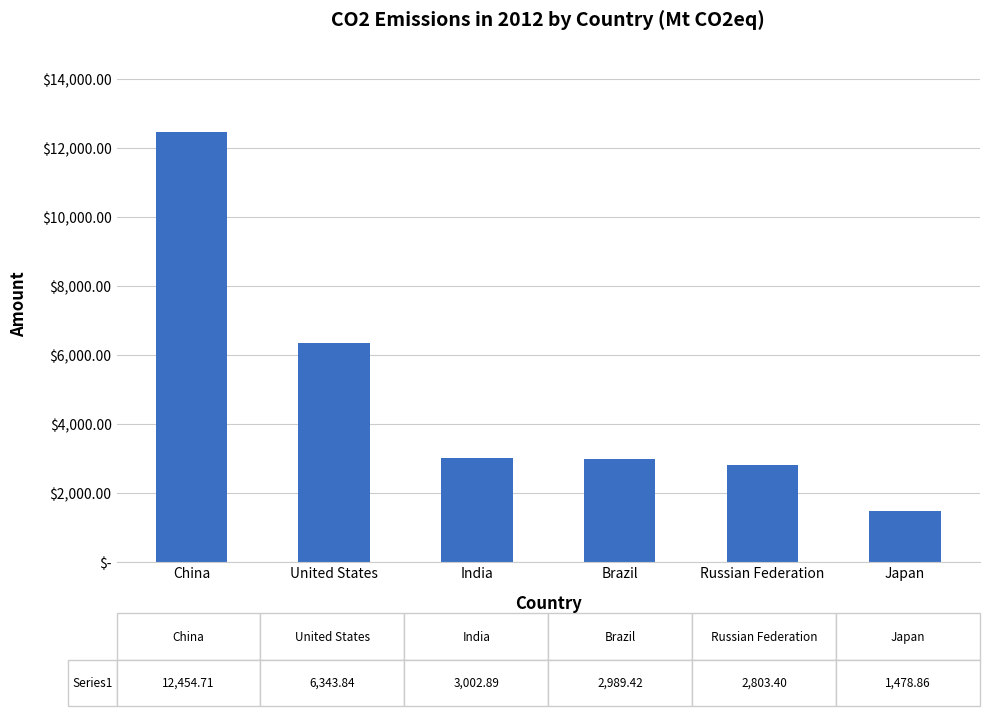

Read the value at China.

12454.7